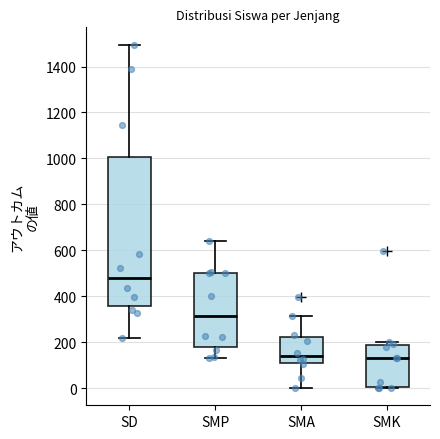

Where does the median line of the box for SMP sit on the y-axis? The values are not printed on the chart, so give them approximately, as read against the axis.

320